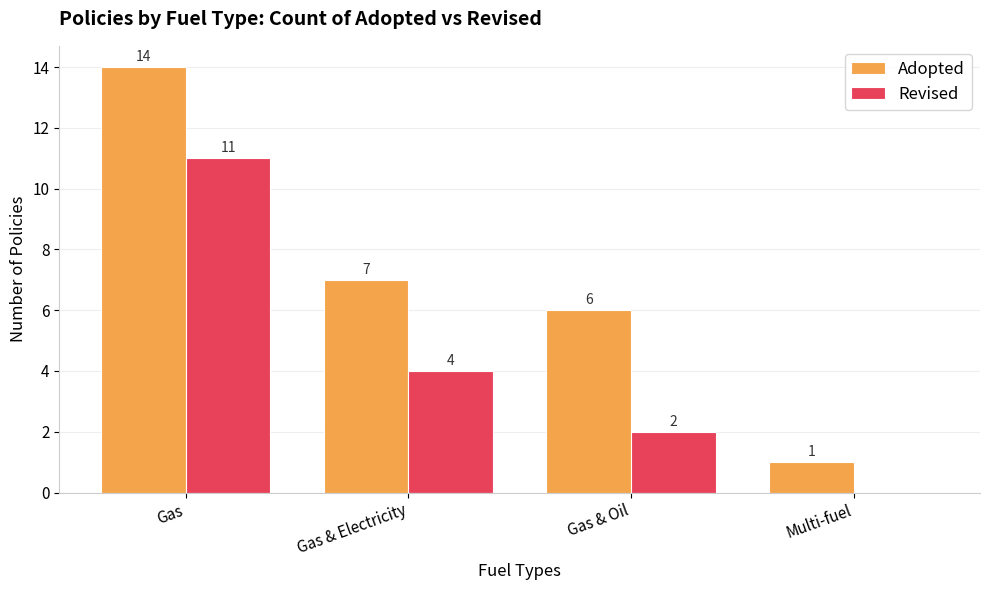

What are all the series names shown in the legend?

Adopted, Revised